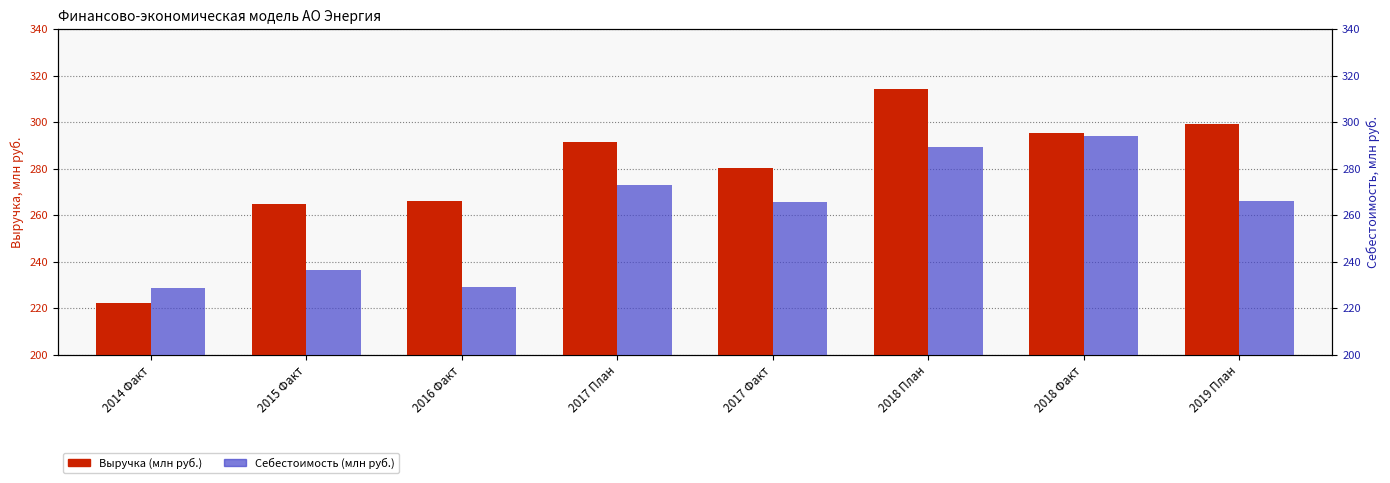

The Себестоимость (млн руб.) series shows 465.0 at 2017 План. True or false?

False